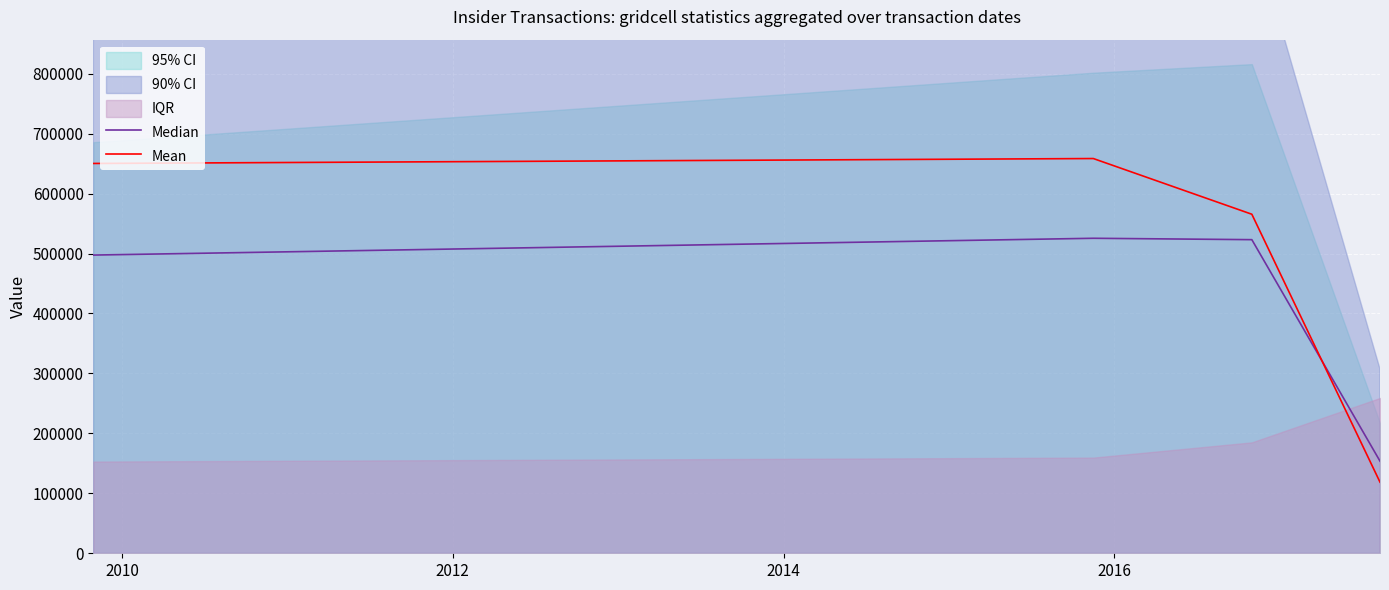

What is the lowest value of the Median series?

153721.0